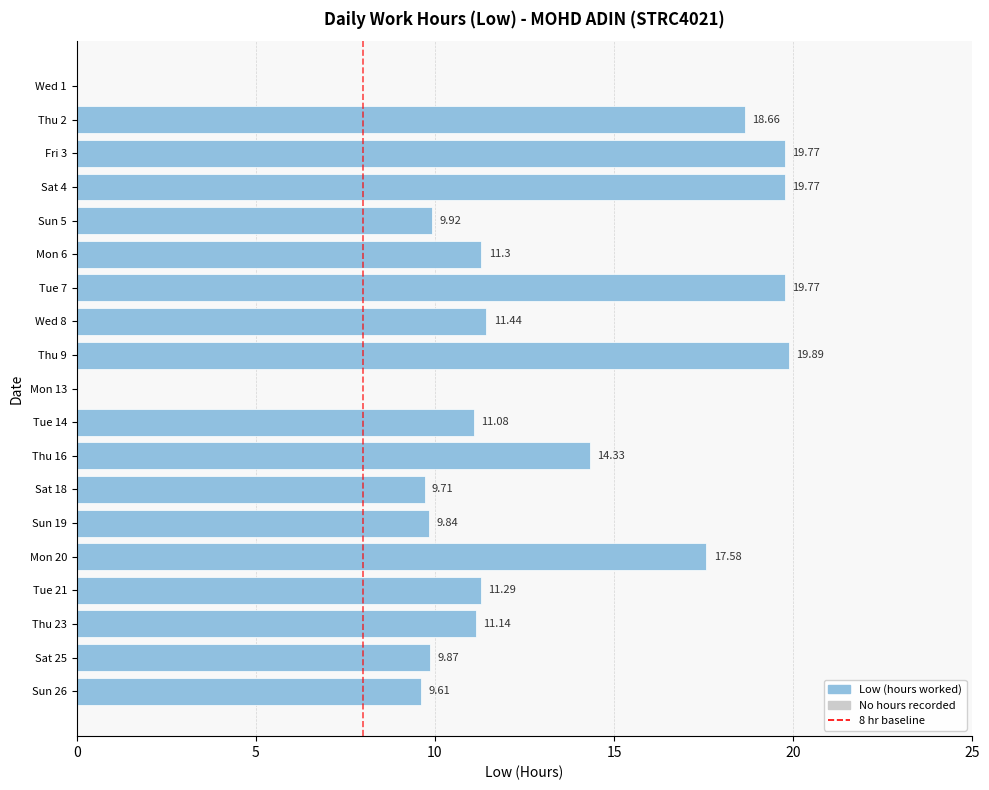

How many data points are above 11?

12